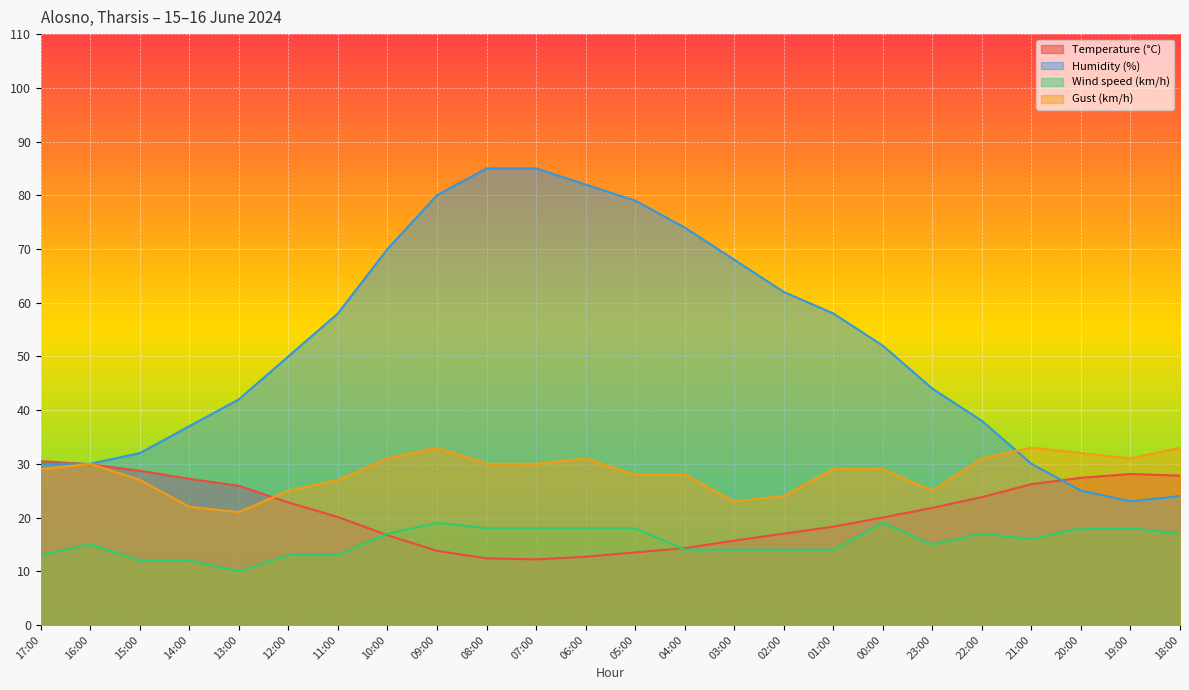

What is the value of the Gust (km/h) point at the 8th from the left?

31.0